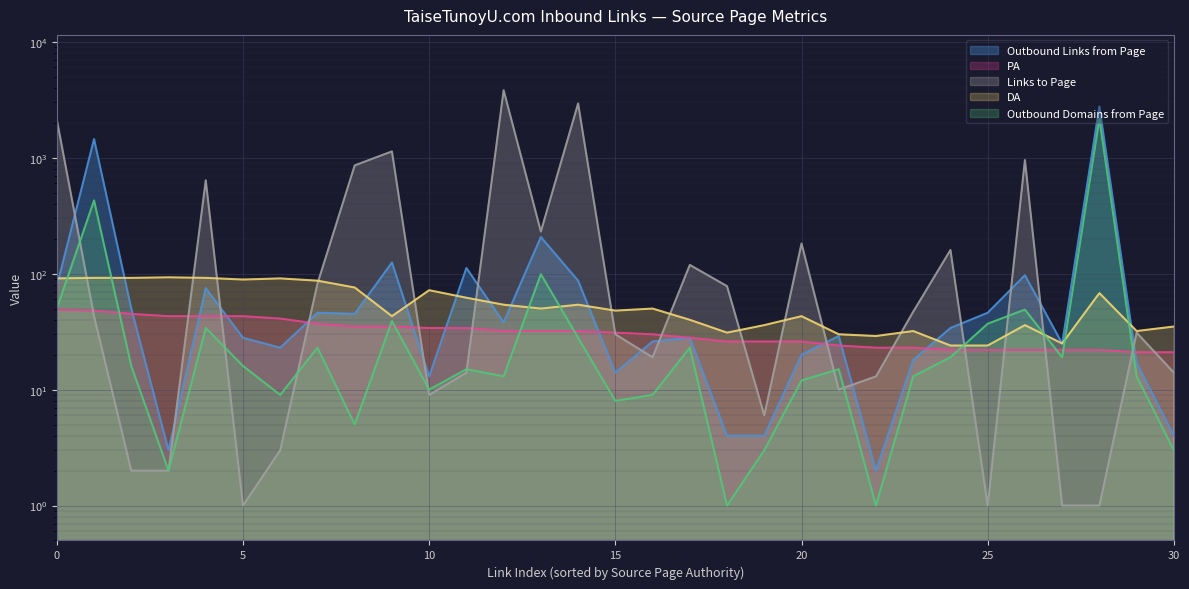

What is the difference between the maximum and minimum values in the PA series?

28